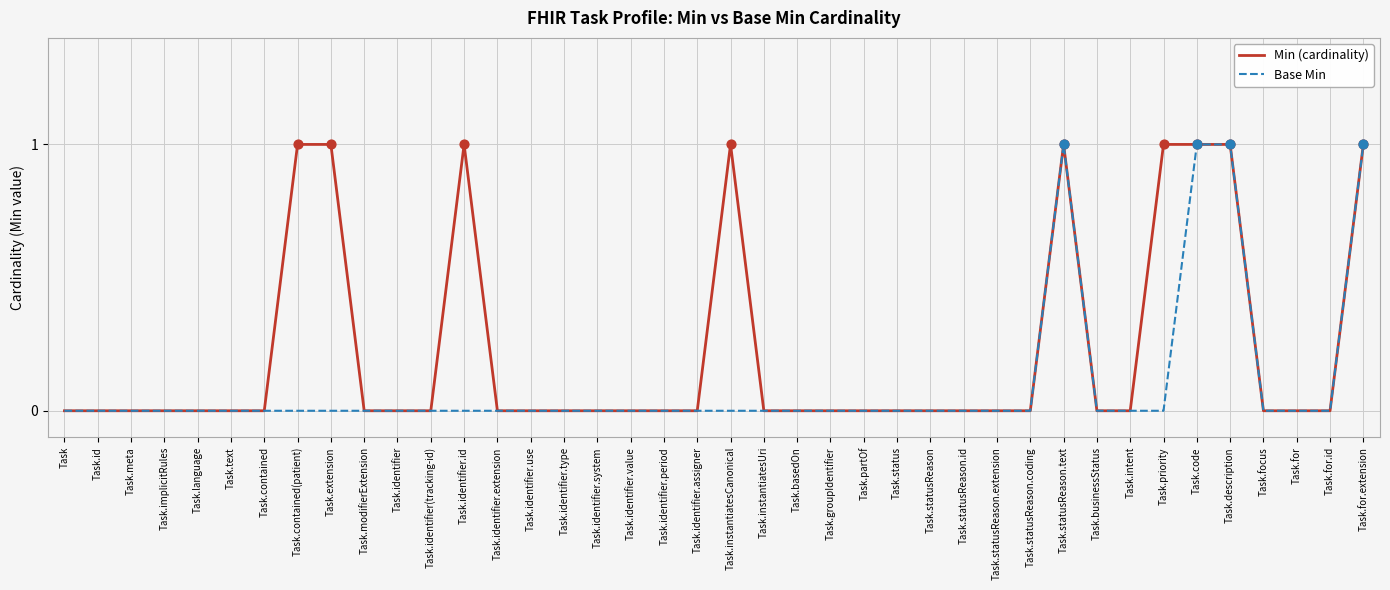

Is the value of Base Min at Task.code greater than the value of Min (cardinality) at Task.identifier.use?

Yes